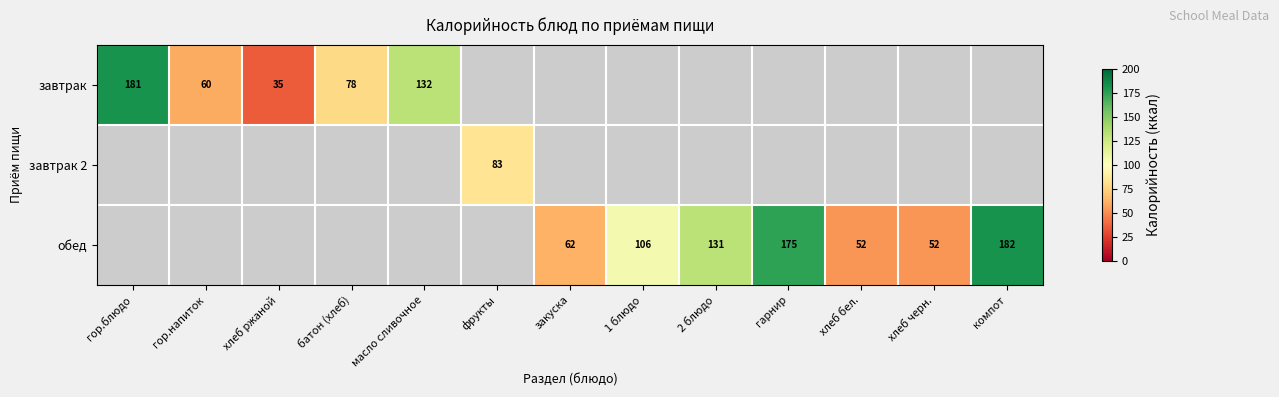

Which series has the largest range (max minus min)?

завтрак